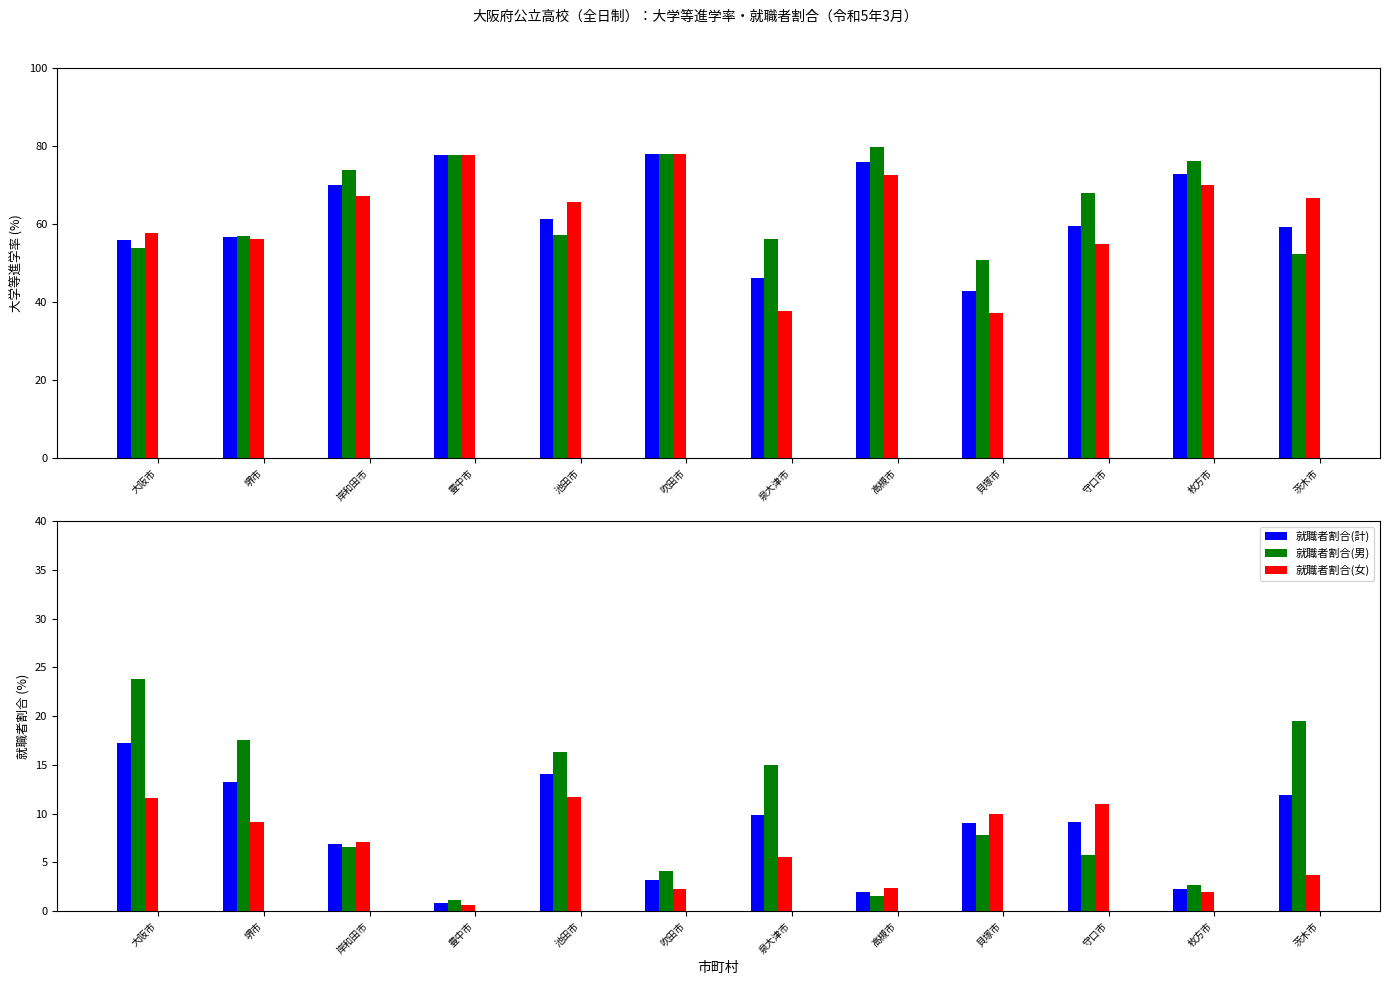

The value of 大学等進学率(男) at 池田市 is 28.1. True or false?

False